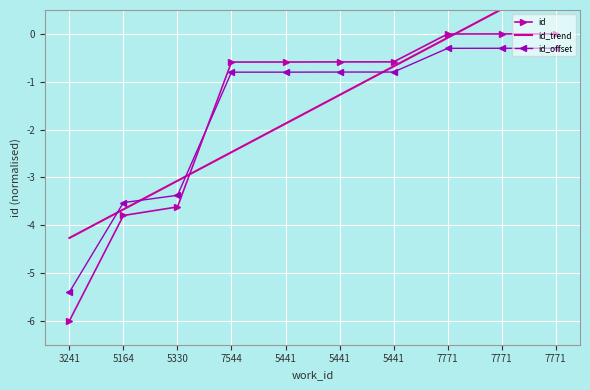

What is the difference between the id_offset values at 7544 and 7771?

0.5